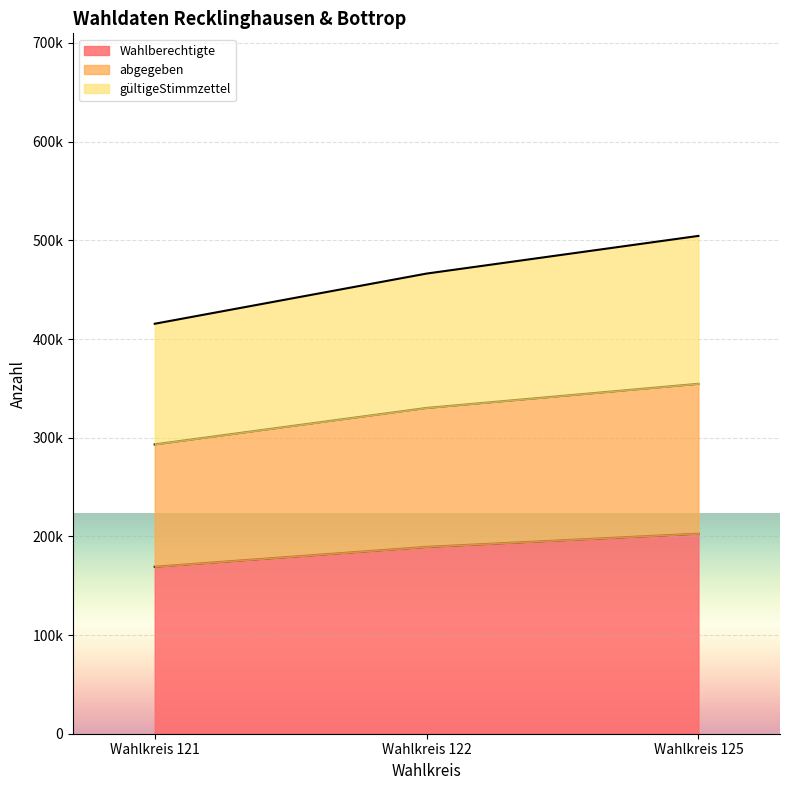

Reading right to left, list all the values displayed in this chart.

Wahlberechtigte: 202793	189376	169267
abgegeben: 354635	330171	293225
gültigeStimmzettel: 504494	466318	415467